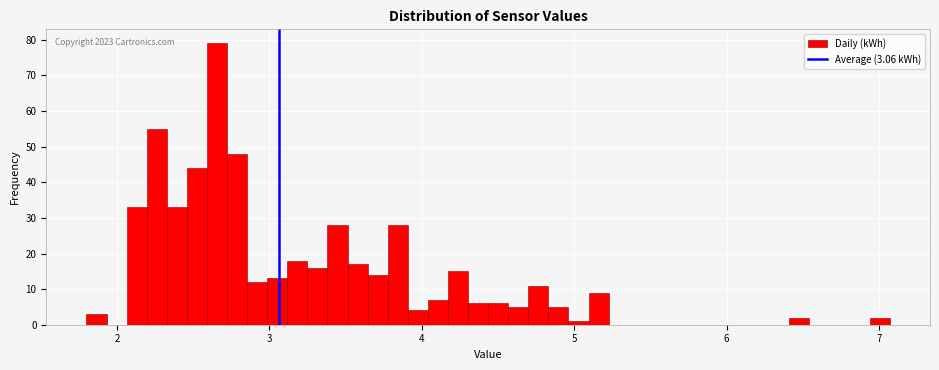

Around what value on the x-axis is the tallest bar? Give the approximate position of its centre, as read against the axis.

2.7